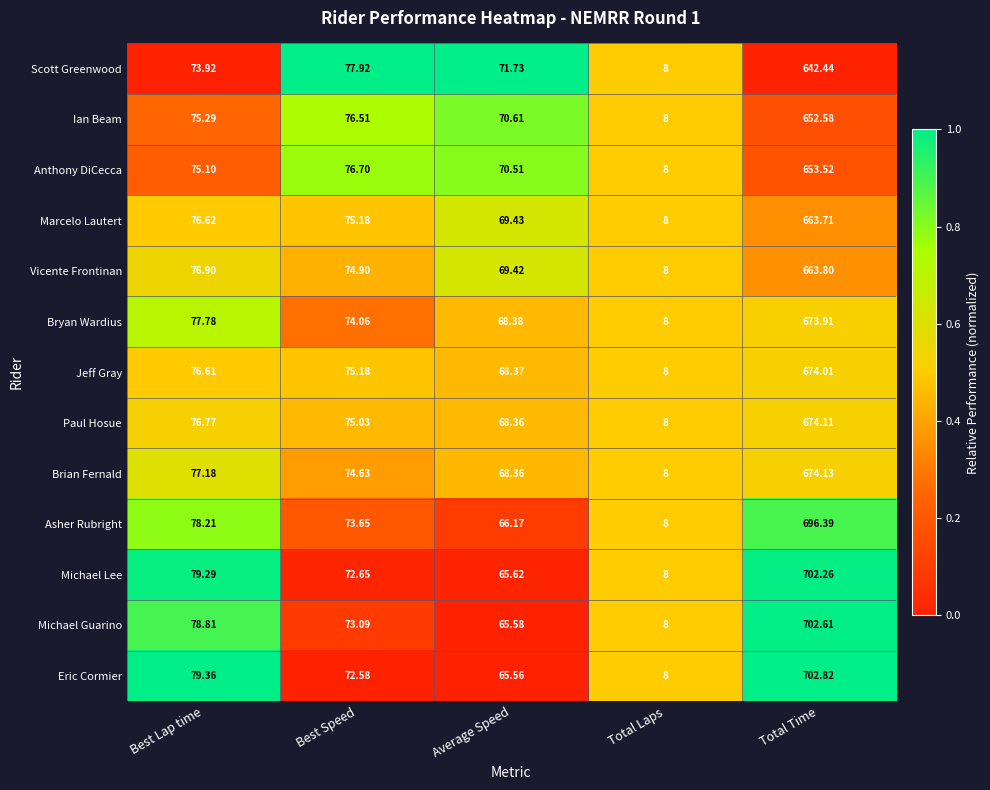

Is the value of Michael Guarino at Total Laps greater than the value of Ian Beam at Best Speed?

No